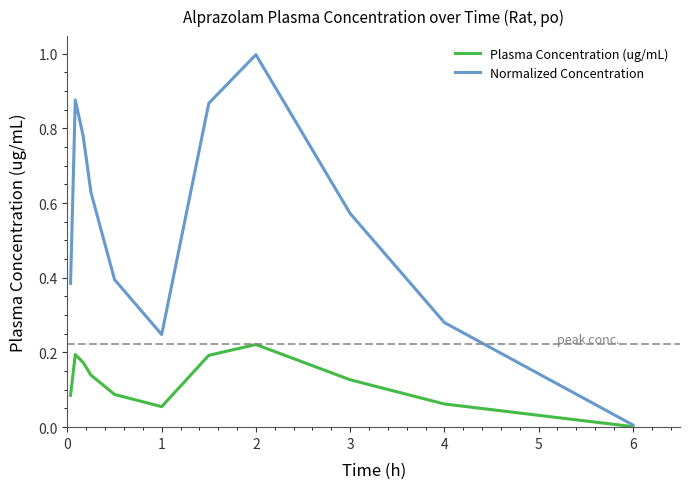

What is the greatest value displayed?

1.0